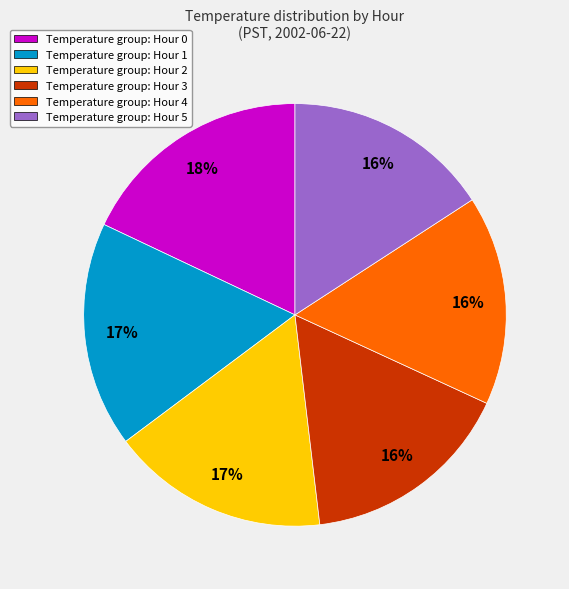

Do Temperature group: Hour 5 and Temperature group: Hour 2 together represent more than half of the pie?

No